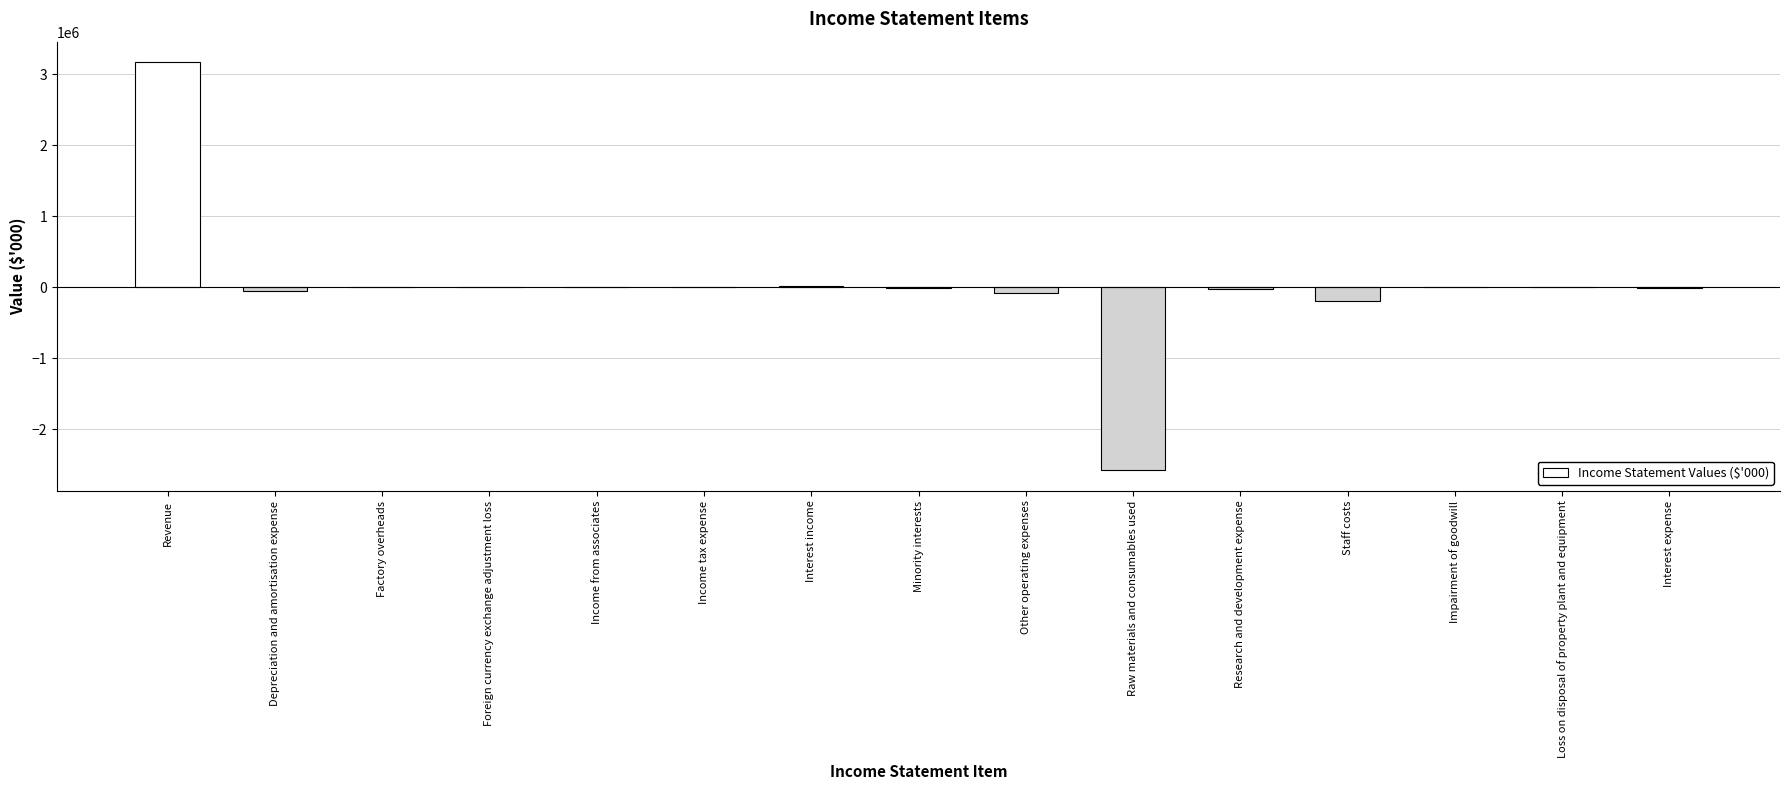

How many distinct data groups are displayed?

1